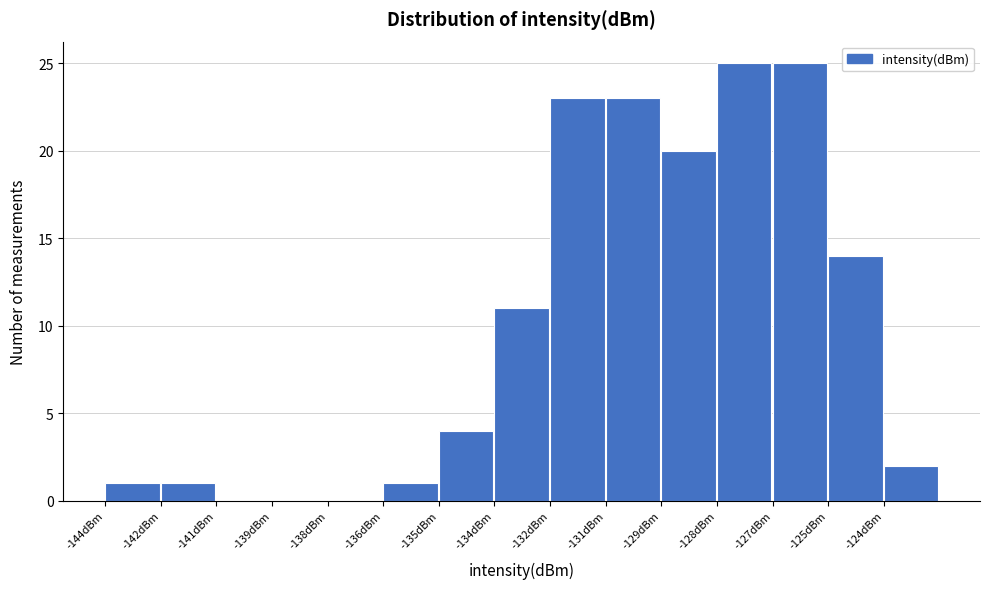

Reading left to right, extract all data points from this chart.

-144dBm=1	-142dBm=1	-141dBm=0	-139dBm=0	-138dBm=0	-136dBm=1	-135dBm=4	-134dBm=11	-132dBm=23	-131dBm=23	-129dBm=20	-128dBm=25	-127dBm=25	-125dBm=14	-124dBm=2